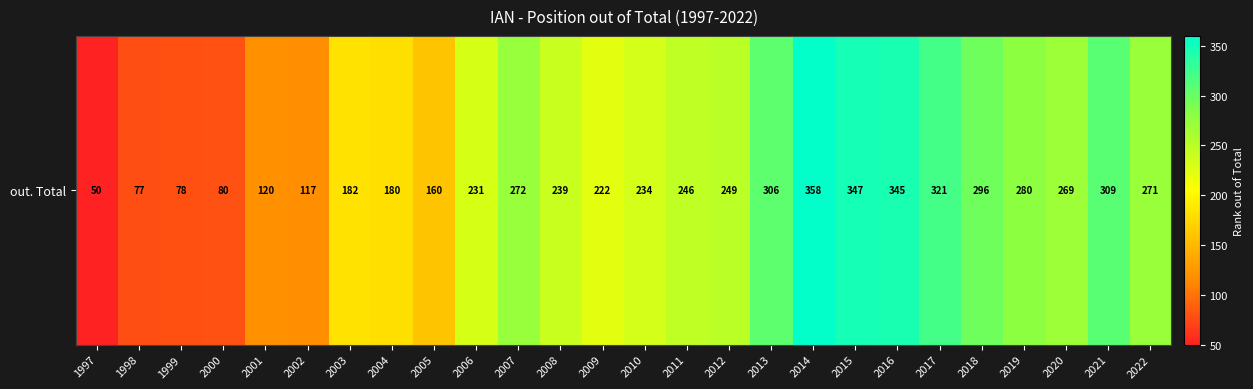

Where does the data first go above 246?

2007